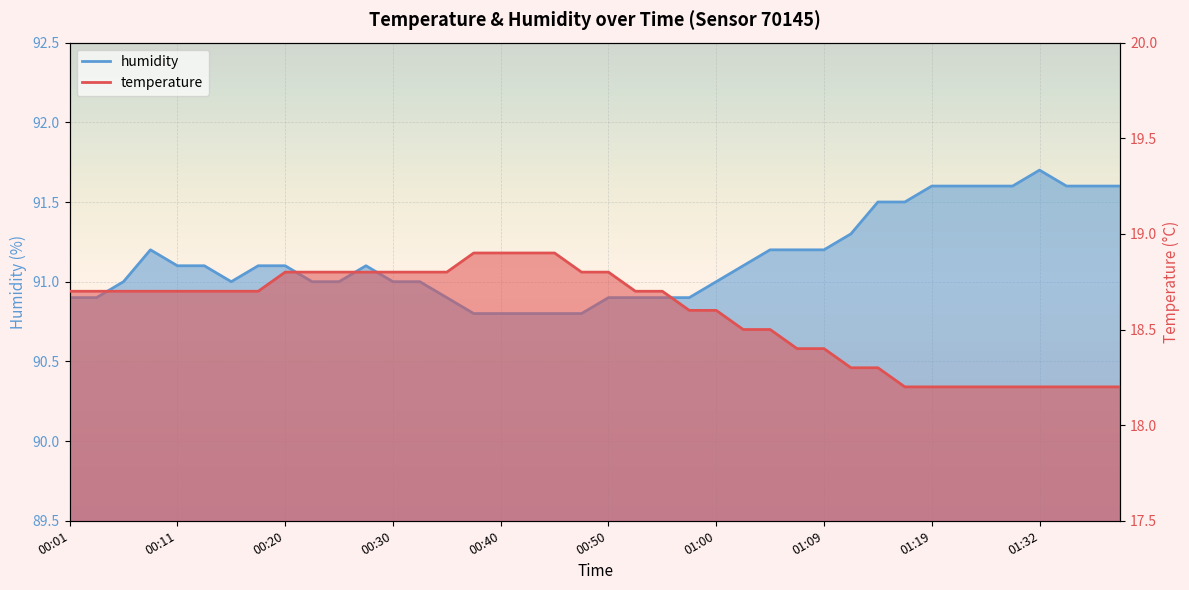

What is the sum of all temperature values?

743.2